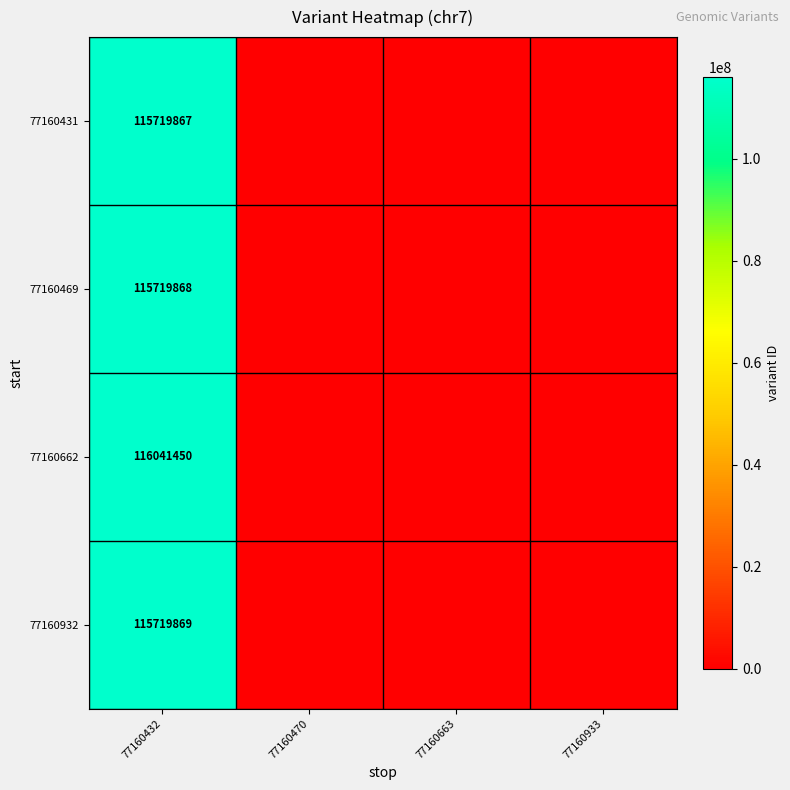

Which label corresponds to the smallest value in the chart?

77160470